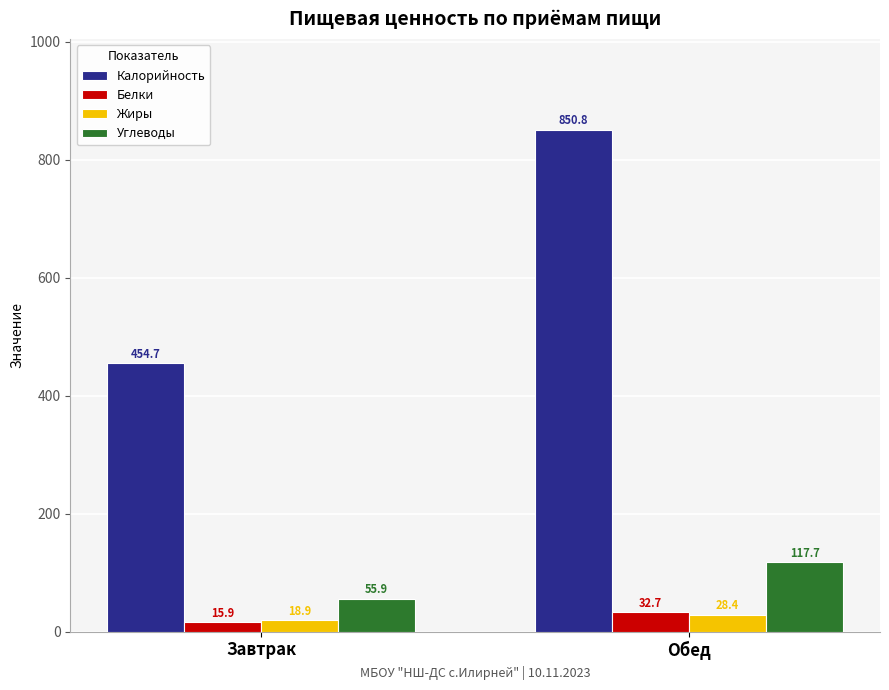

What is the label of the 1st bar from the right?

Обед